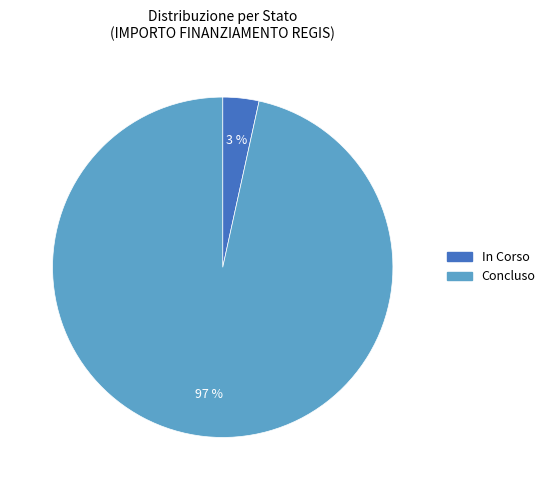

Combined, do In Corso and Concluso account for over 50%?

Yes